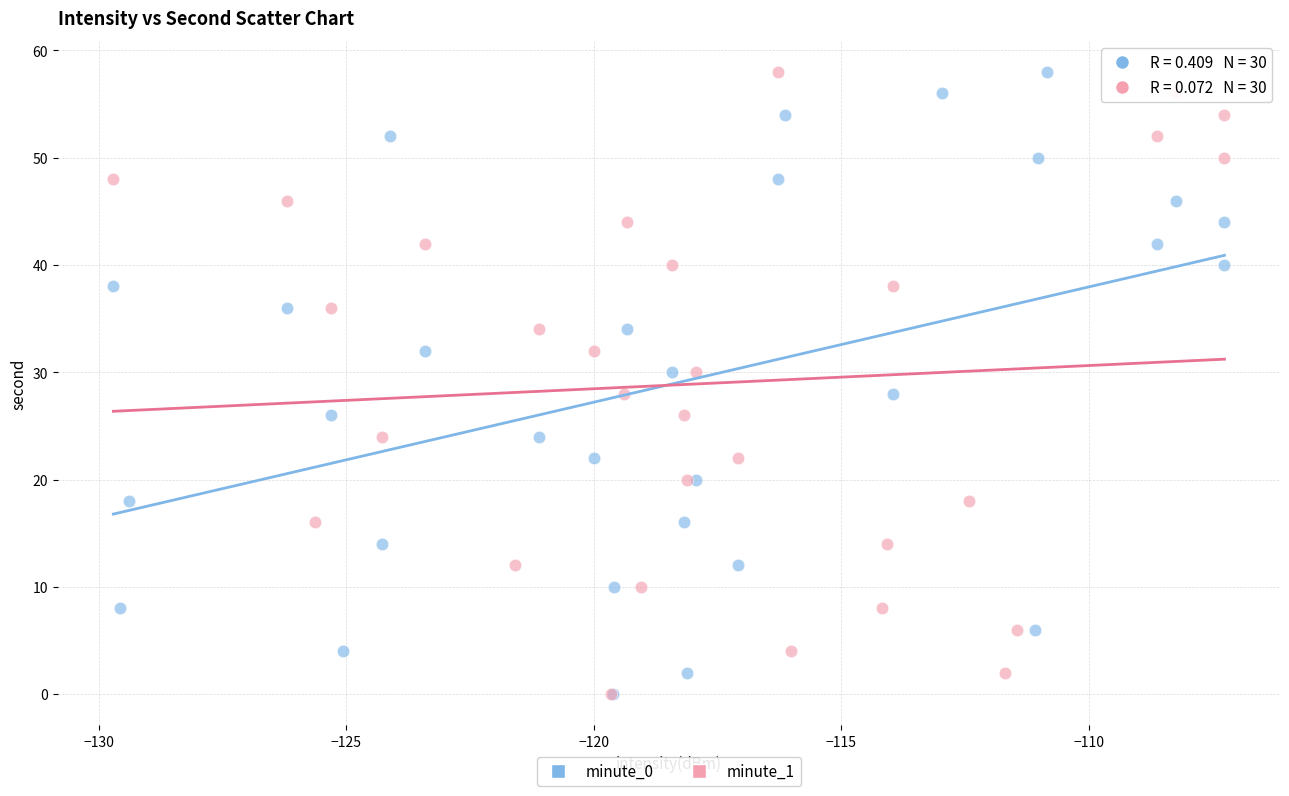

What are all the series names shown in the legend?

minute_0, minute_1